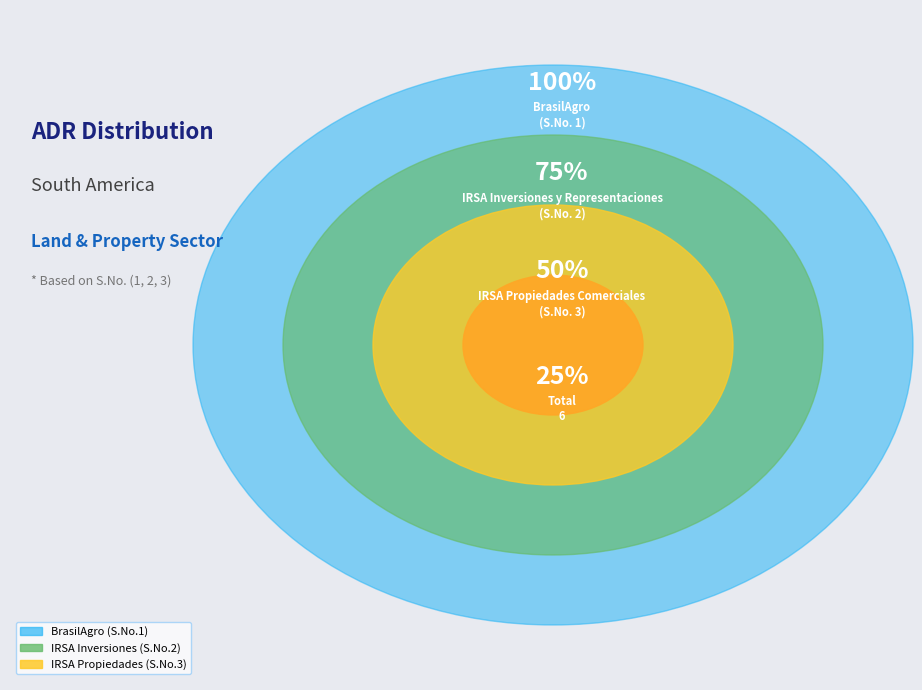

True or false: IRSA Inversiones y Representaciones accounts for 19% of the total.

False